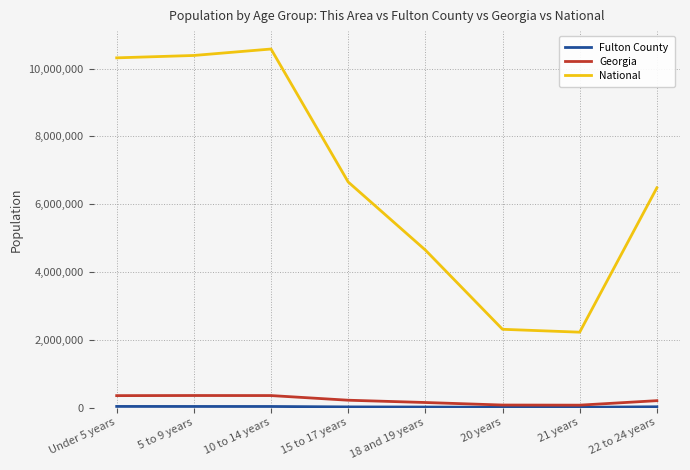

What is the total value across all series at 15 to 17 years?

6889392